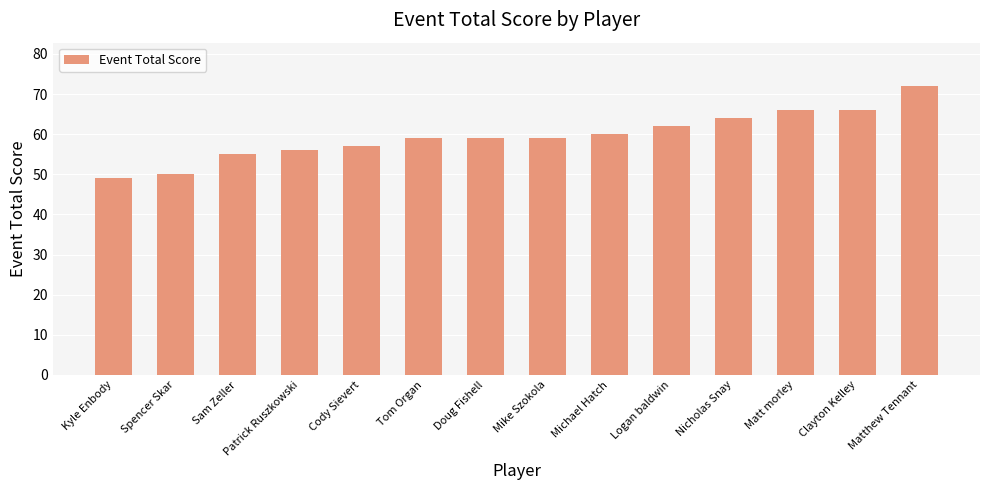

How many bars are there in total?

14